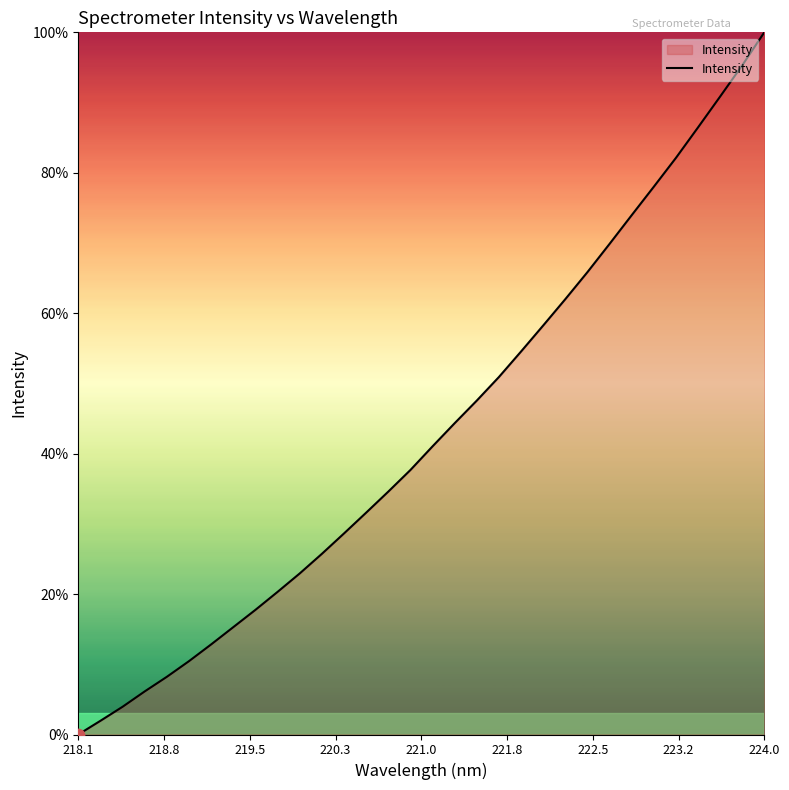

What is the greatest value displayed?

100.0